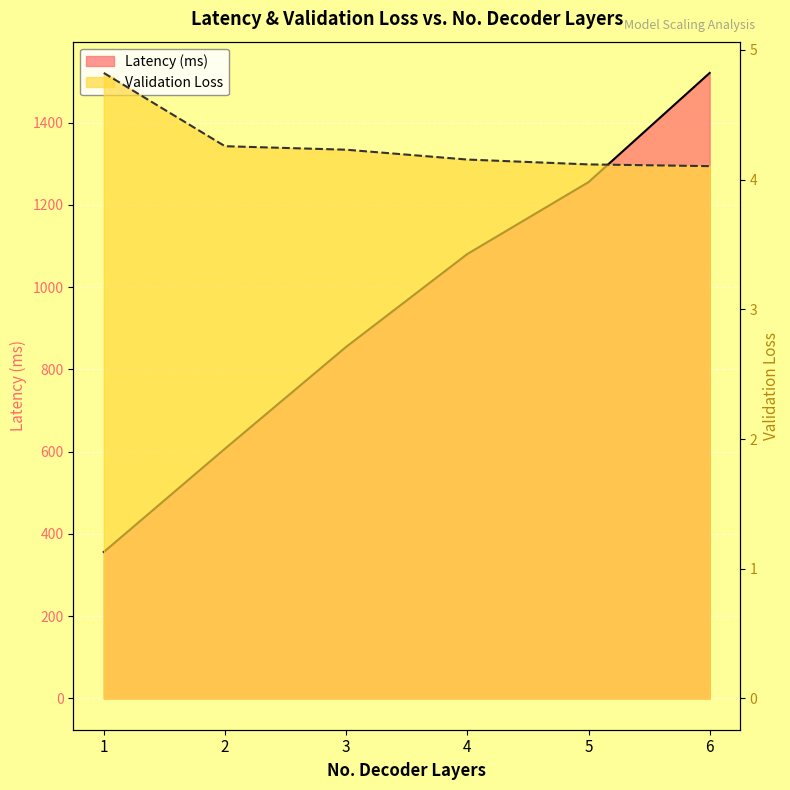

What is the approximate value of Latency (ms) at 5?

1255.4